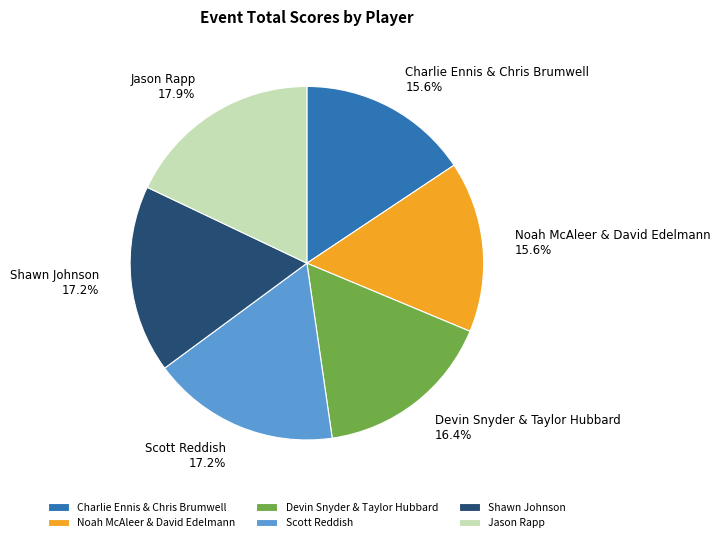

To the nearest percent, what is the difference between the Charlie Ennis & Chris Brumwell and Scott Reddish slice percentages?

2%